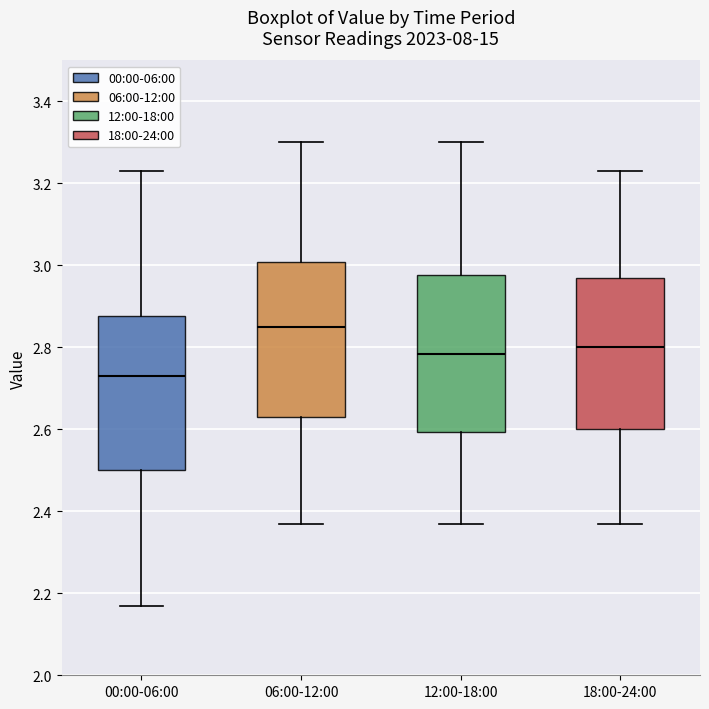

Where is the upper edge of the box for 00:00-06:00 on the y-axis? The values are not printed on the chart, so give them approximately, as read against the axis.

2.88